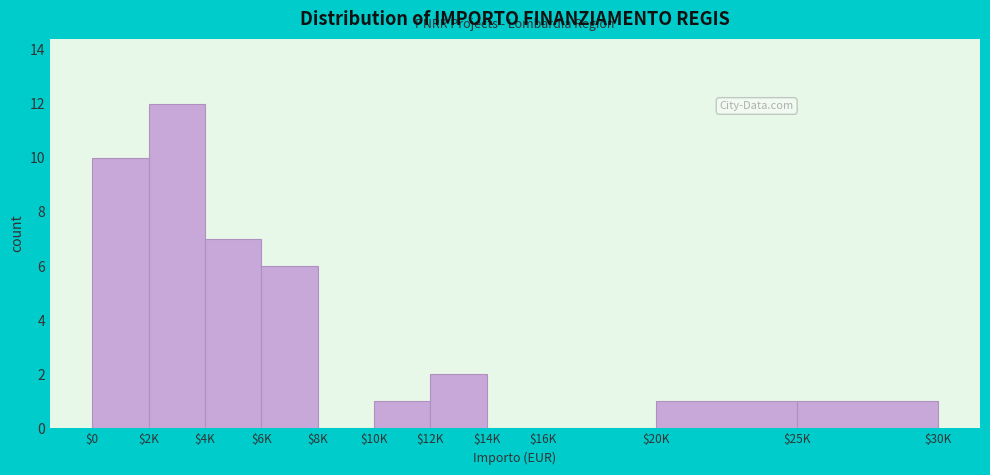

The value at $16K is 0. True or false?

True